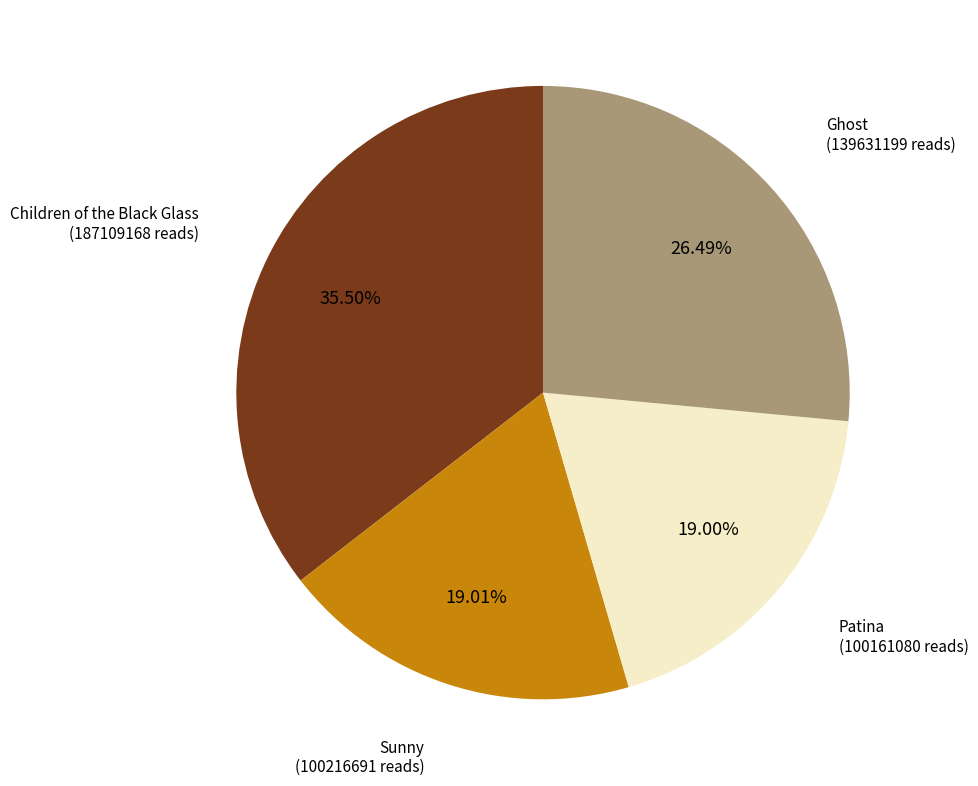

Is there any slice that represents more than half of the pie?

No